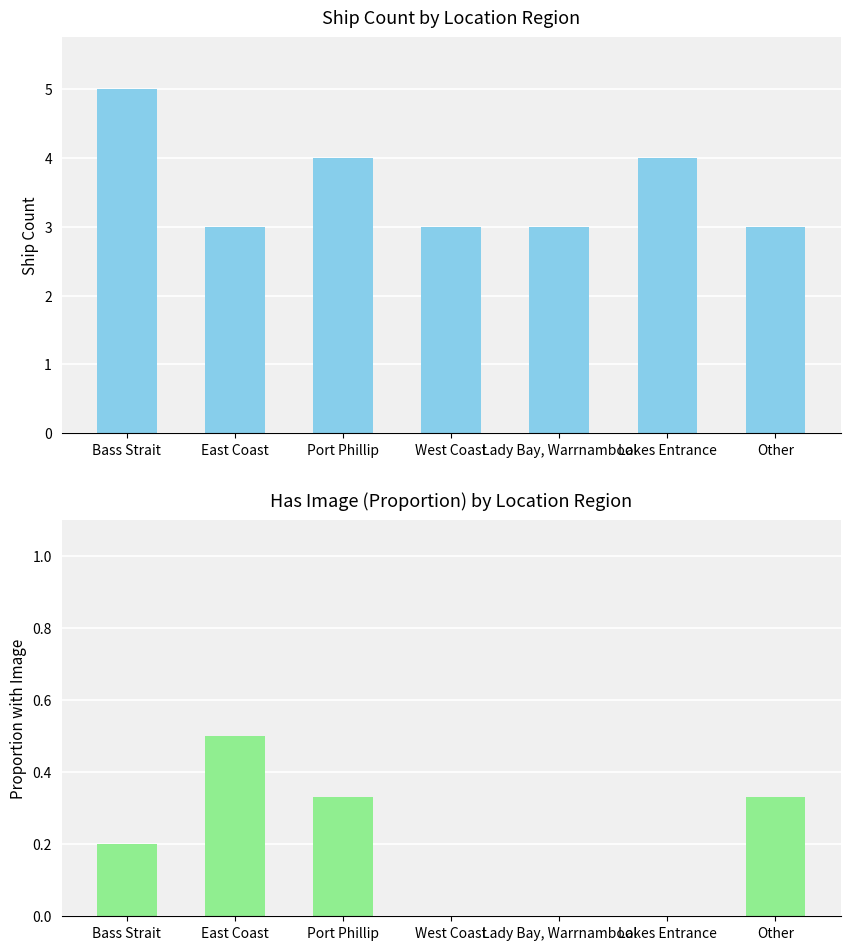

Reading left to right, transcribe all the data shown in this chart.

Ship Count: 5.0	3.0	4.0	3.0	3.0	4.0	3.0
Has Image (Proportion): 0.2	0.5	0.3	0.0	0.0	0.0	0.3